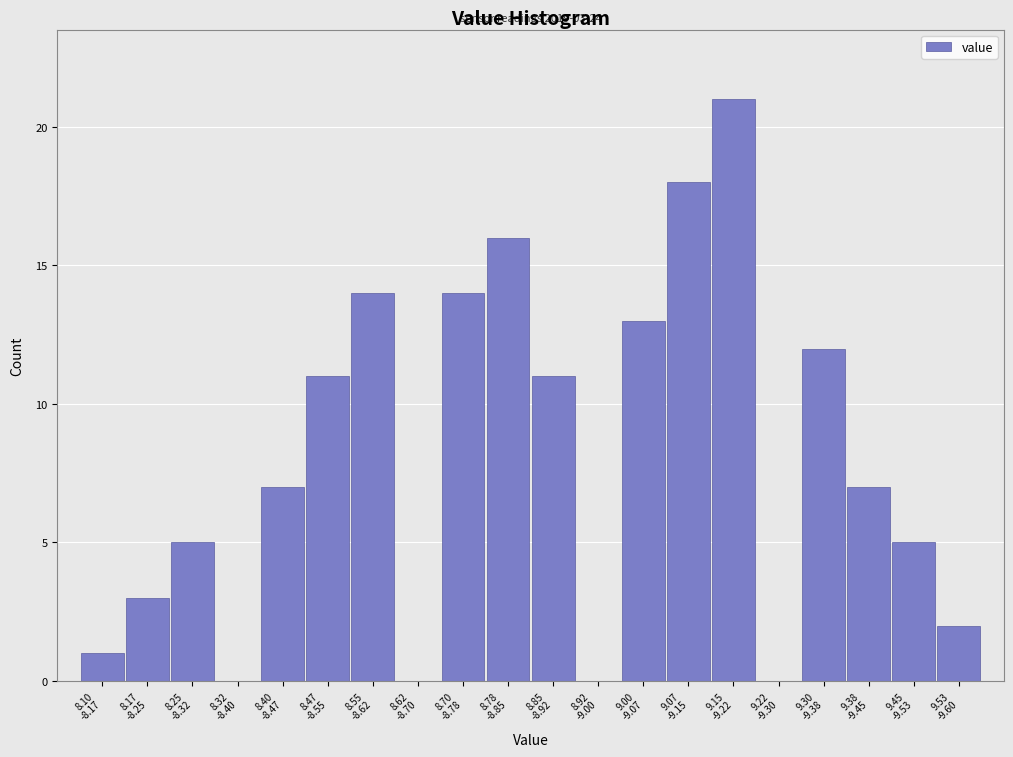

What is the sum of all values?

160